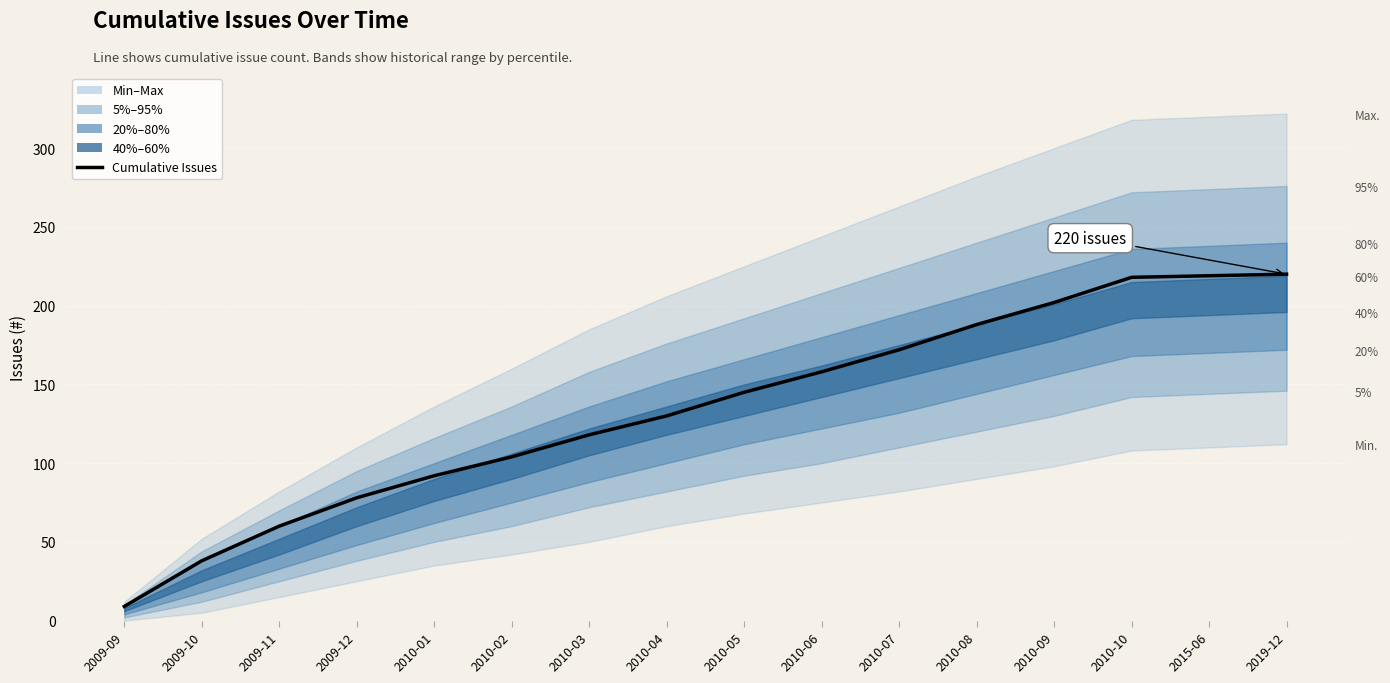

The chart shows a value of 133 at 2010-01. True or false?

False